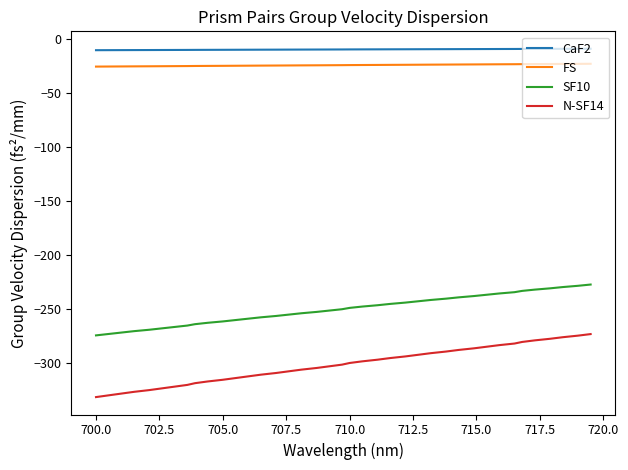

True or false: N-SF14 and FS cross at least once.

False